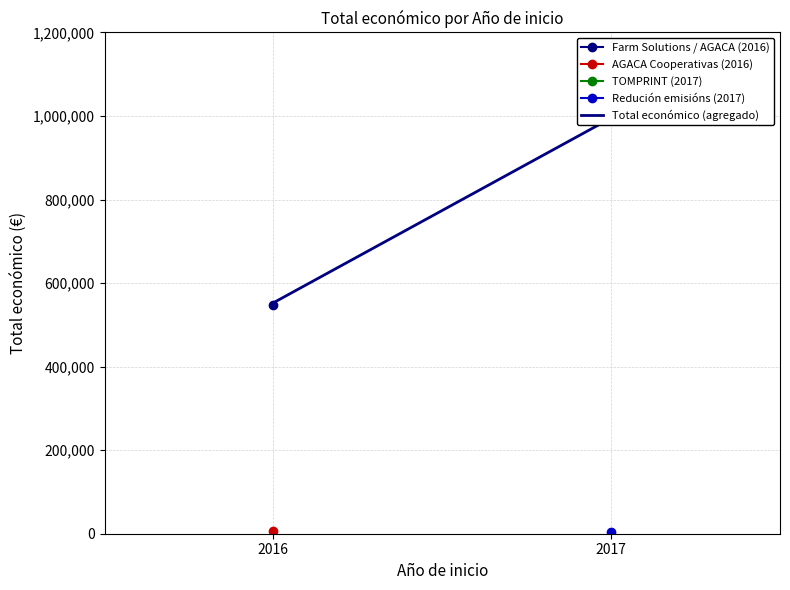

How many values are below 994973?

1